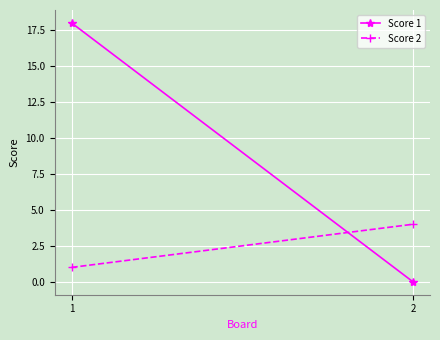

What is the maximum value shown in the chart?

18